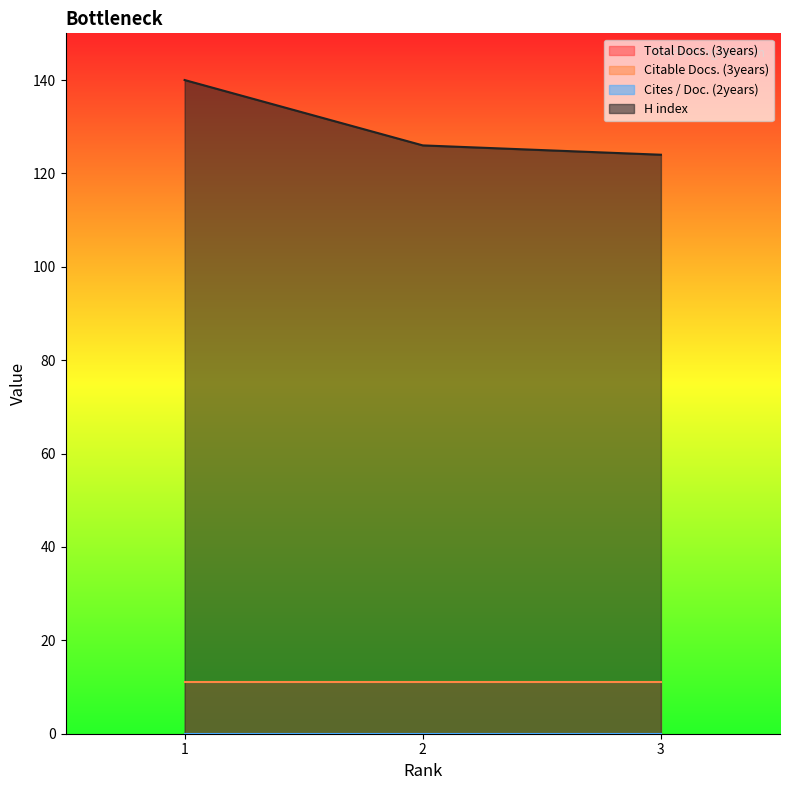

What is the value of the H index point at the 2nd from the left?

126